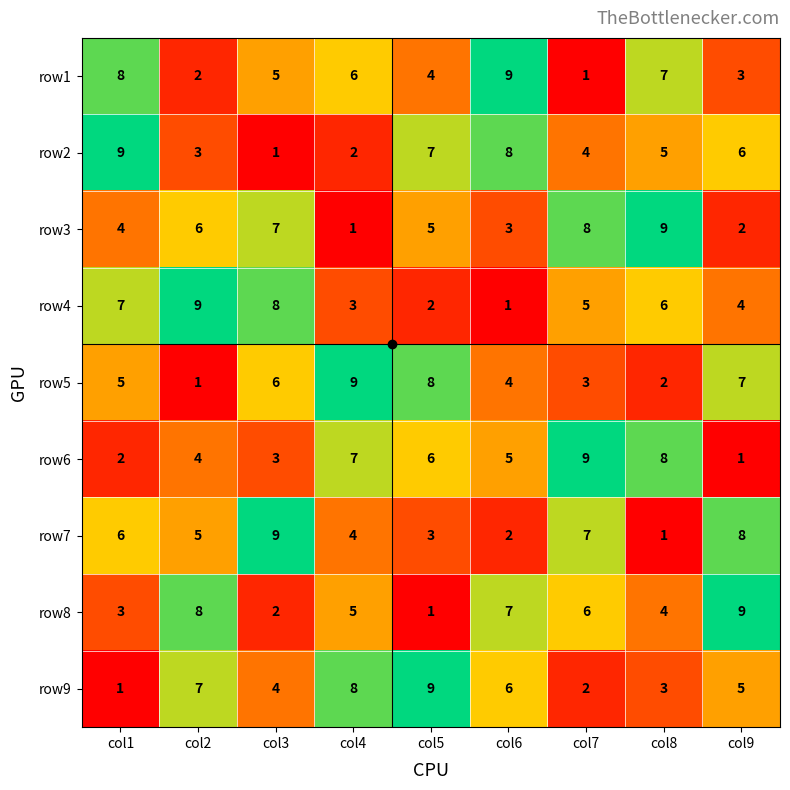

Is the value of row4 at col1 greater than the value of row6 at col7?

No